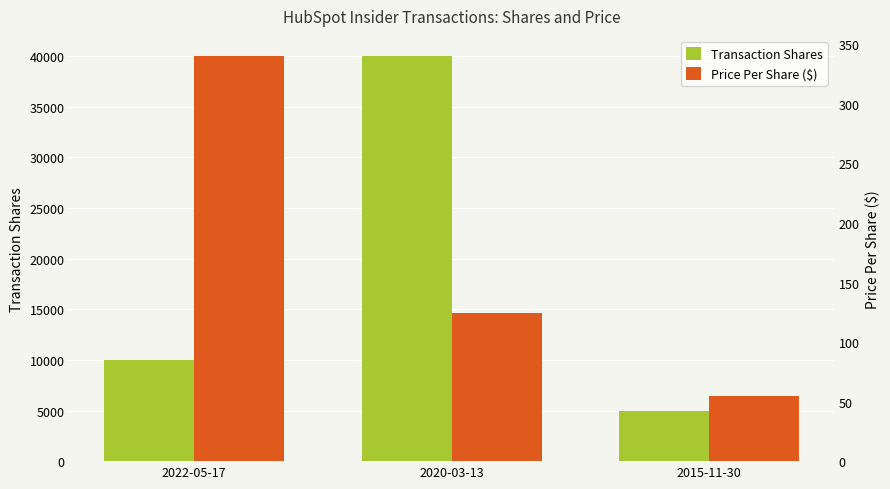

What is the difference between the second highest and minimum values in the Price Per Share ($) series?

69.5